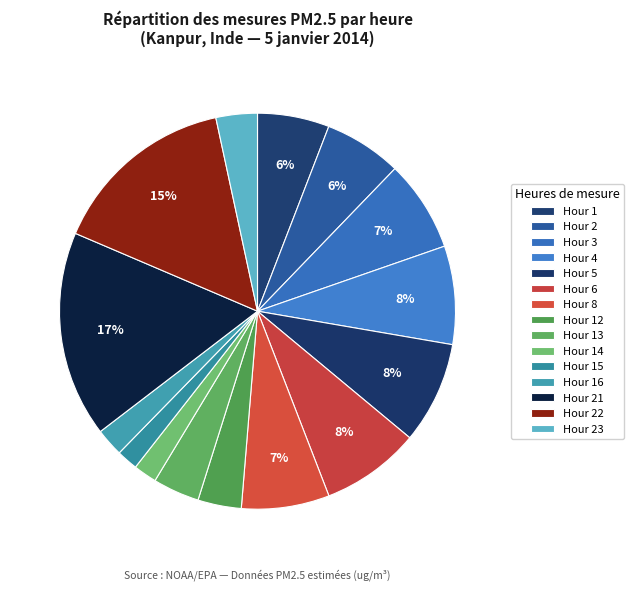

To the nearest percent, what portion does Hour 12 represent?

4%